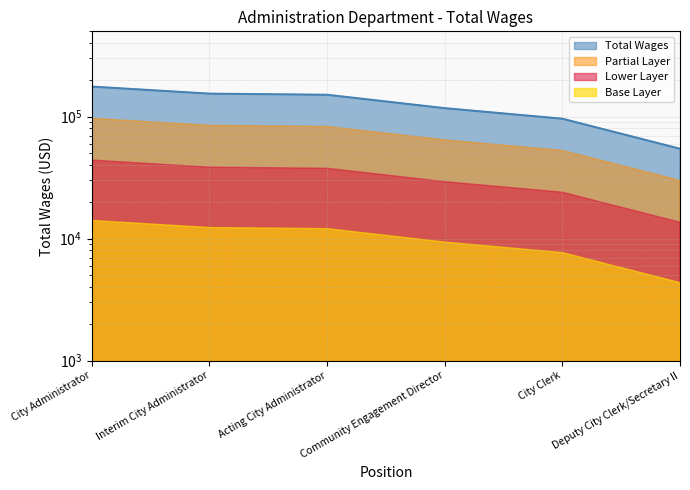

Between Deputy City Clerk/Secretary II and City Clerk, which is larger?

City Clerk